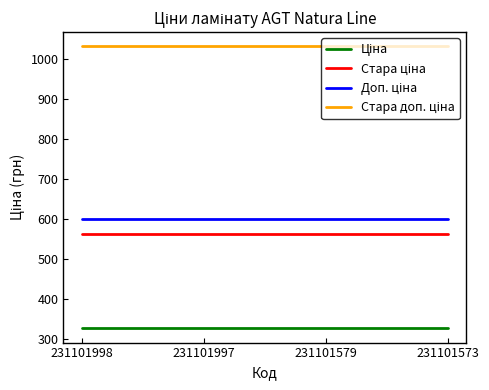

What is the difference between the highest and lowest values at 231101997?

705.6